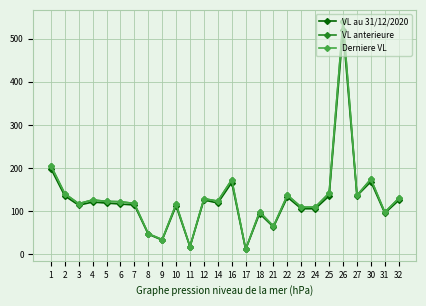

How many values in the Derniere VL series exceed 122?

14